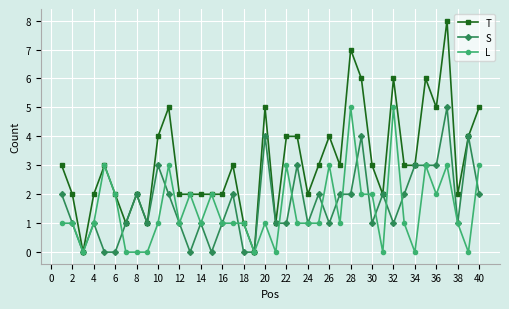

Which series has the largest range (max minus min)?

T